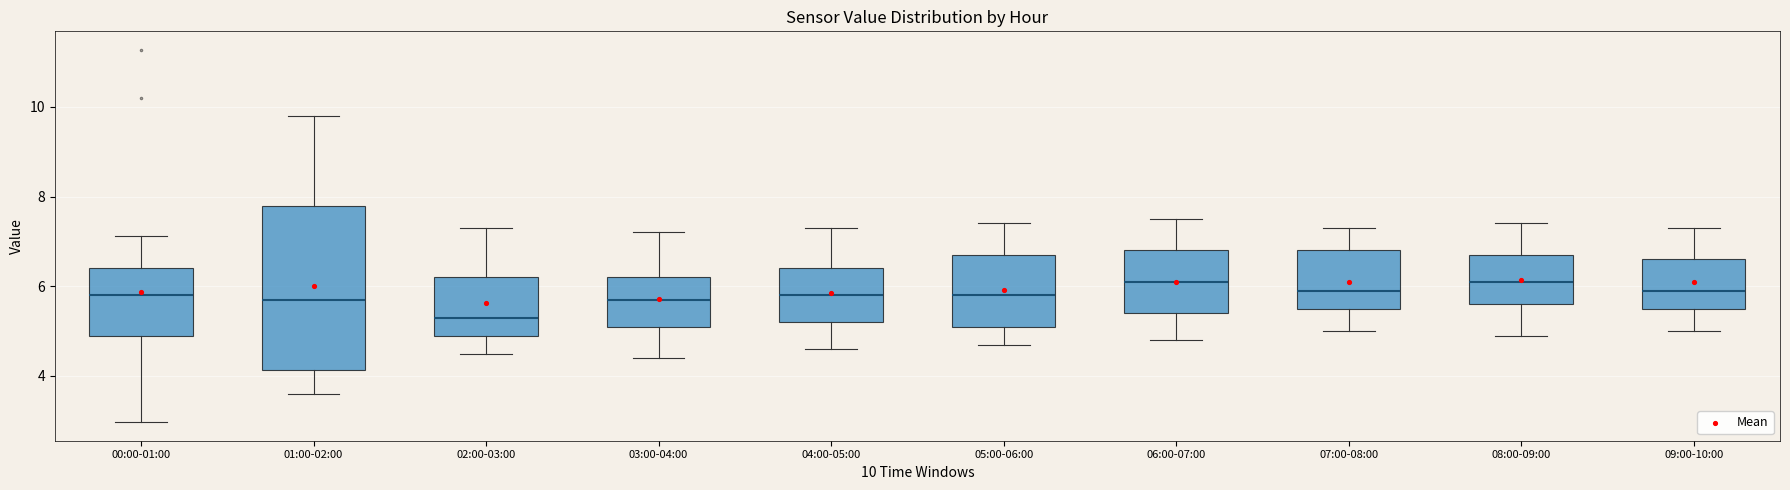

Where is the upper edge of the box for 09:00-10:00 on the y-axis? The values are not printed on the chart, so give them approximately, as read against the axis.

6.6